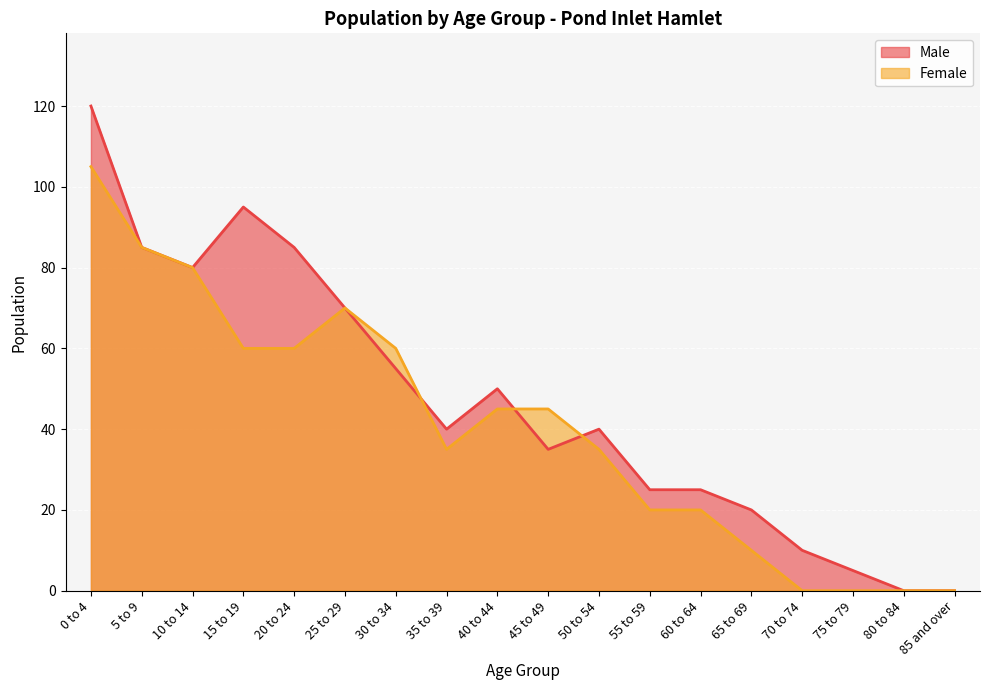

Which category has the lowest value in the Female series?

70 to 74